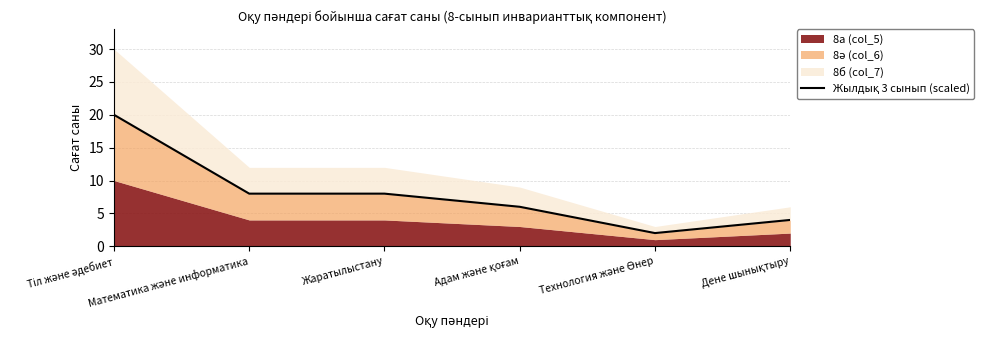

Reading right to left, transcribe all the data shown in this chart.

Дене шынықтыру=4	Технология және Өнер=2	Адам және қоғам=6	Жаратылыстану=8	Математика және информатика=8	Тіл және әдебиет=20